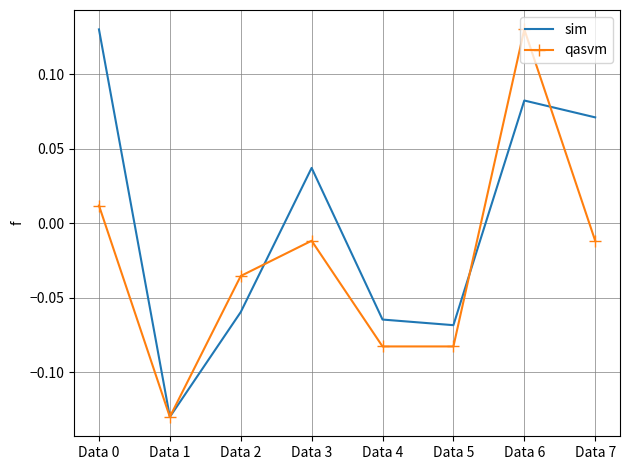

Which series changed the most between Data 2 and Data 4?

qasvm